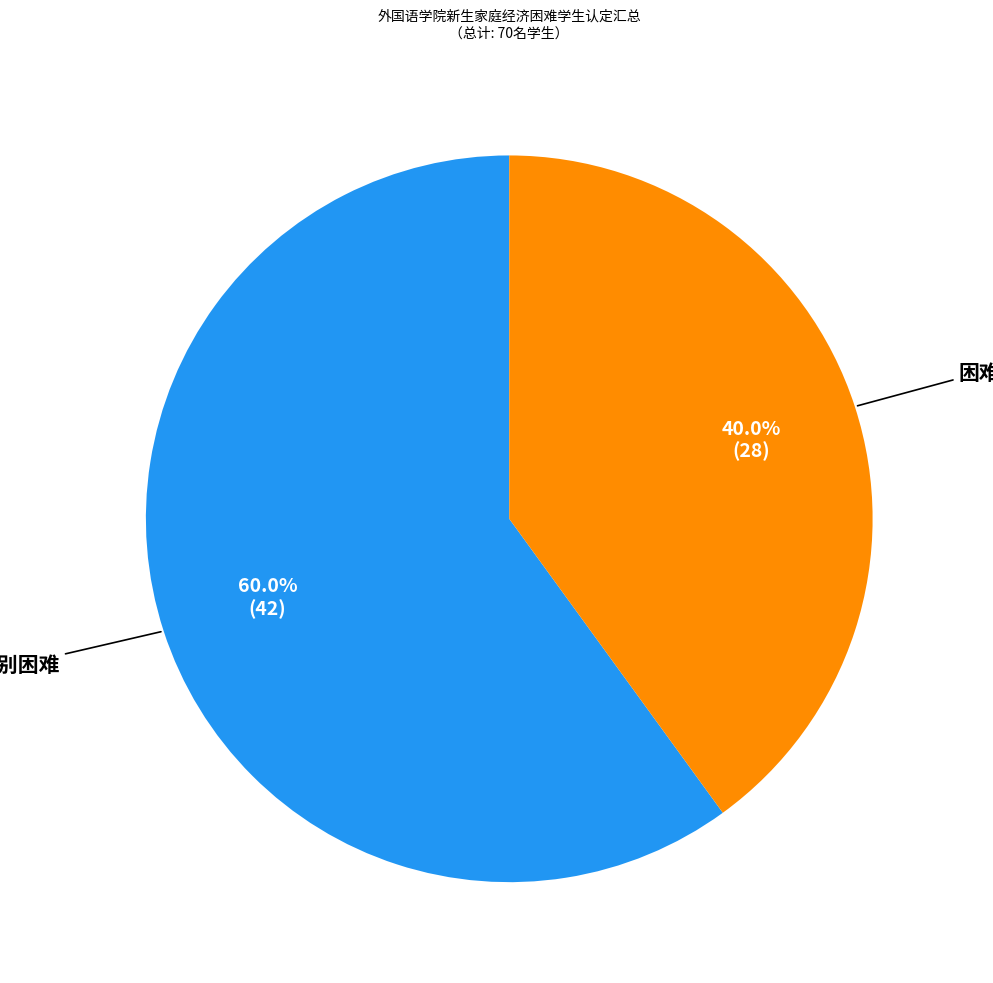

Count the number of slices in the pie.

2